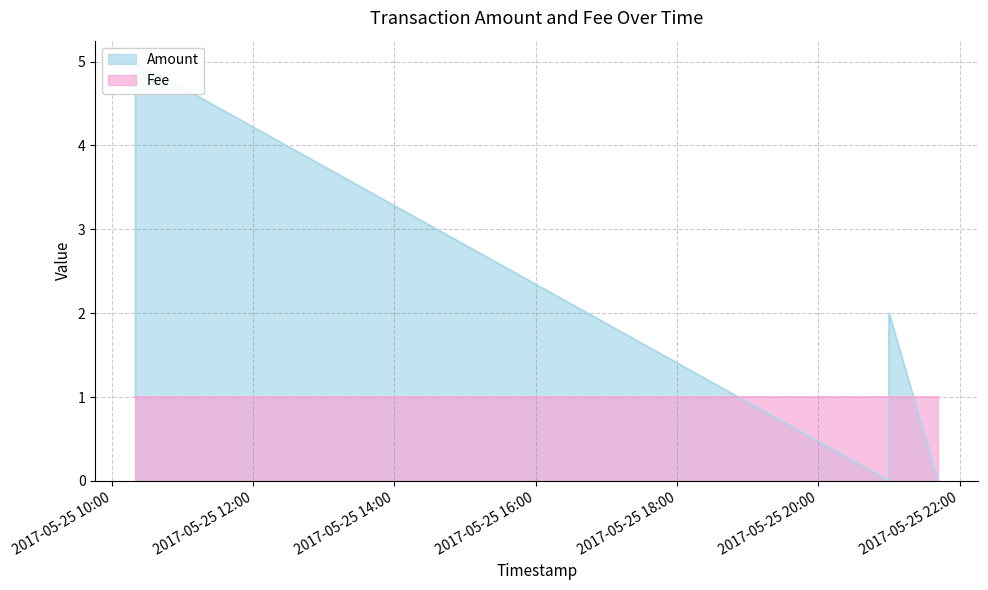

What is the greatest value displayed?

5